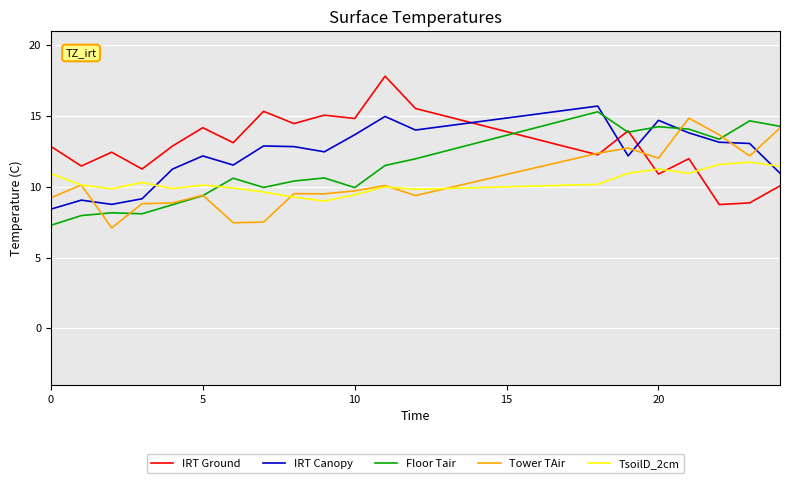

Which series ends up on top after the final intersection of IRT Ground and Floor Tair?

Floor Tair